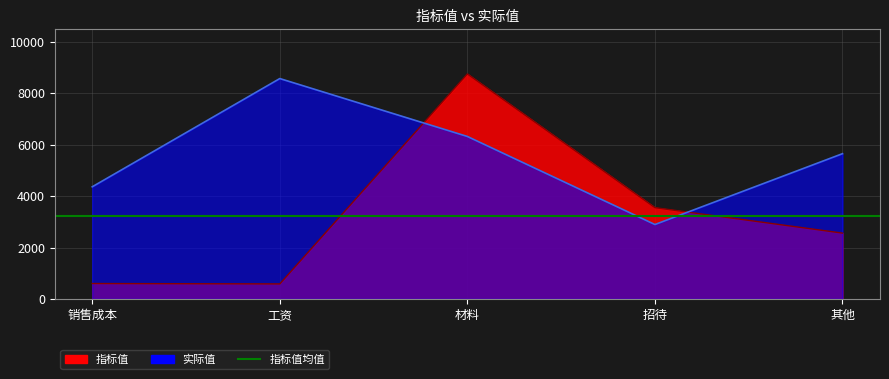

What is the label of the 2nd point from the left?

工资